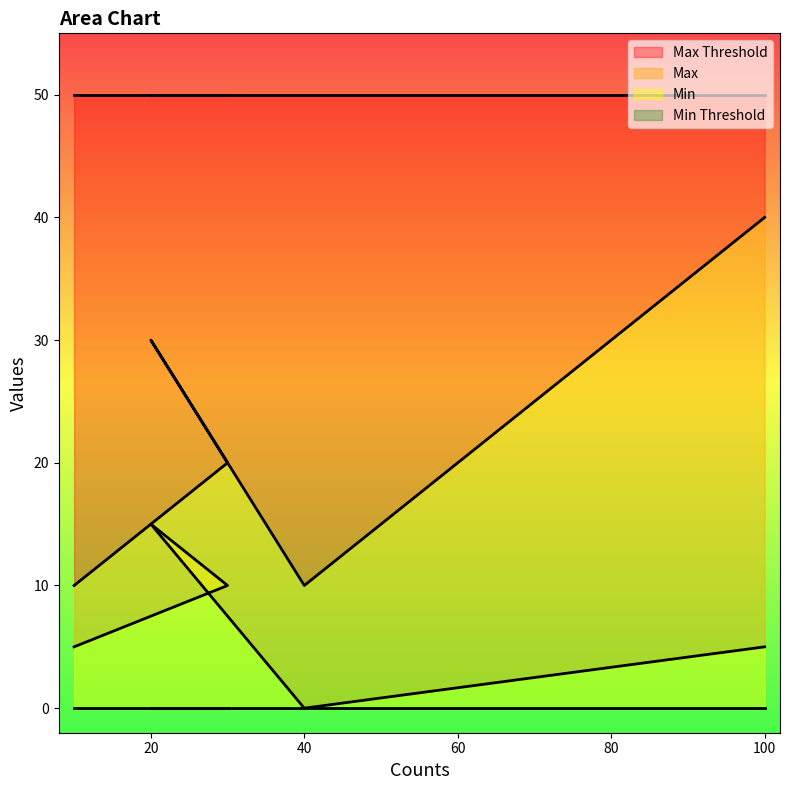

True or false: Max has more than 0 interior local peaks.

True